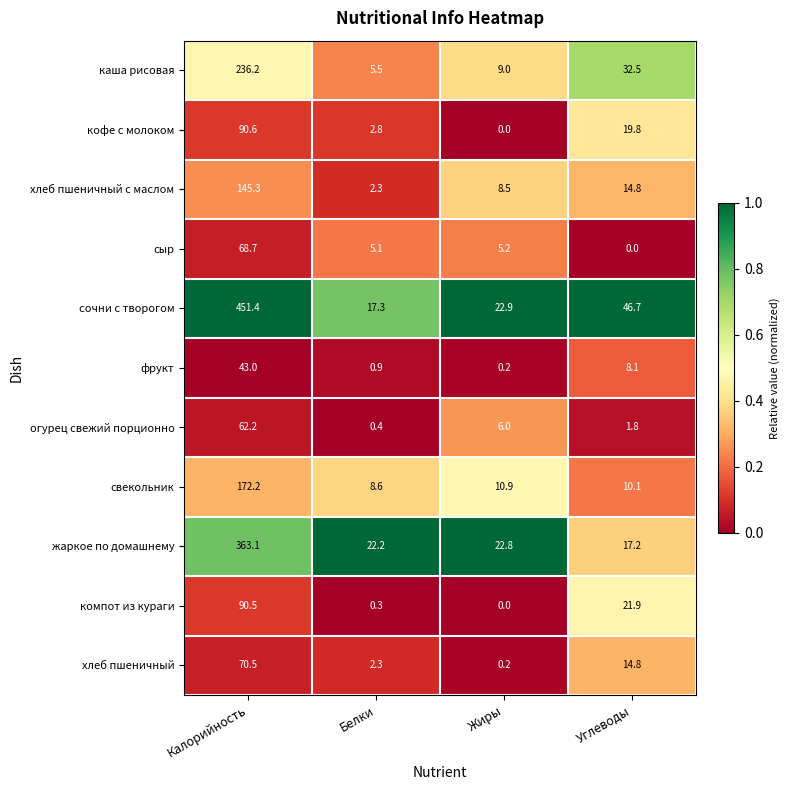

List the labels in order of жаркое по домашнему value, largest first.

Калорийность, Жиры, Белки, Углеводы